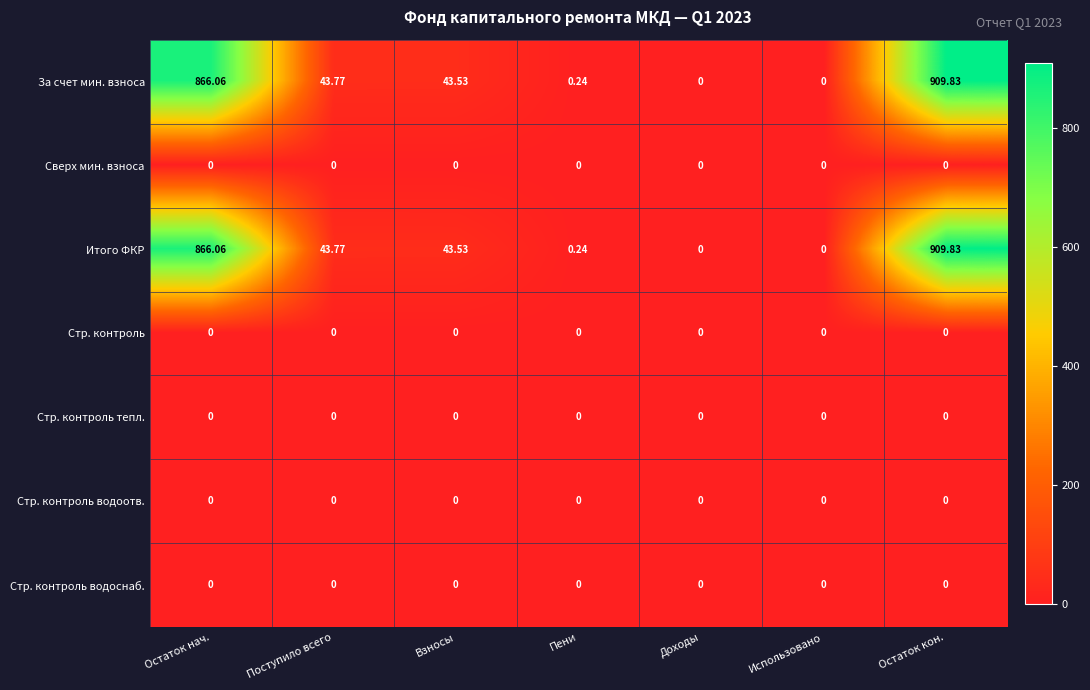

At which category is the sum across all series the highest?

Остаток кон.